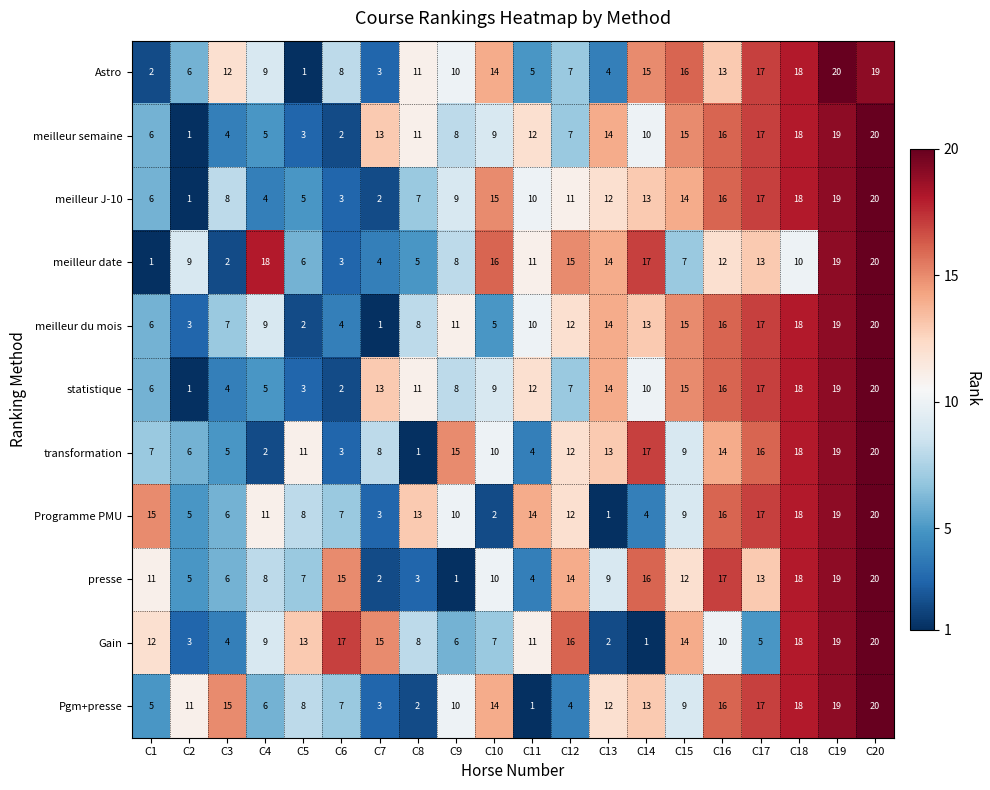

Is the value of statistique at C2 greater than the value of presse at C12?

No